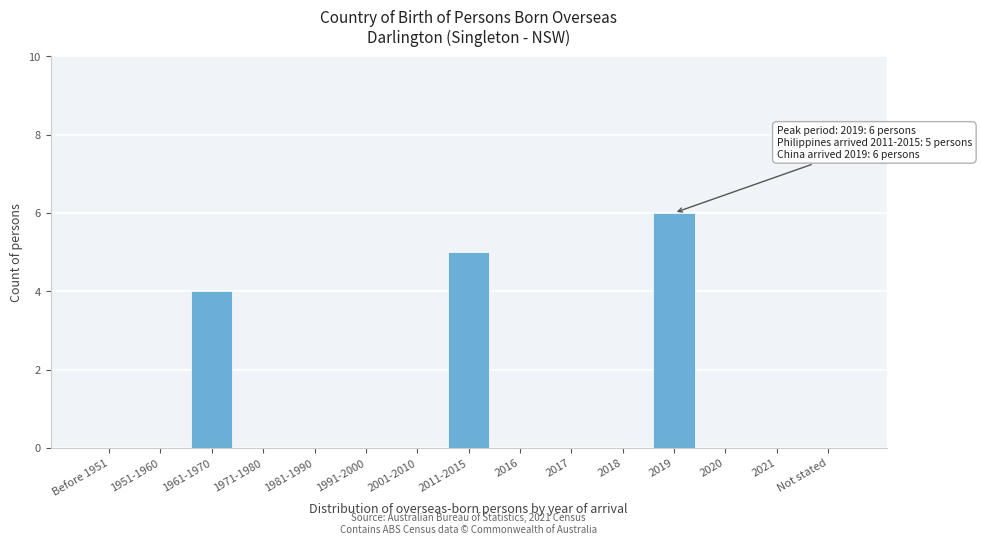

Reading right to left, transcribe all the data shown in this chart.

Not stated=0	2021=0	2020=0	2019=6	2018=0	2017=0	2016=0	2011-2015=5	2001-2010=0	1991-2000=0	1981-1990=0	1971-1980=0	1961-1970=4	1951-1960=0	Before 1951=0